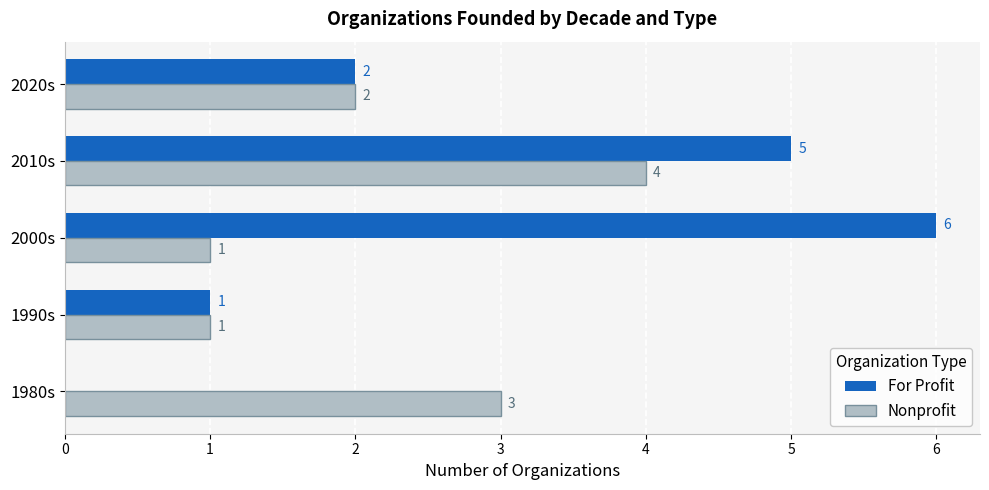

Is the value of Nonprofit at 2010s greater than the value of For Profit at 1980s?

Yes